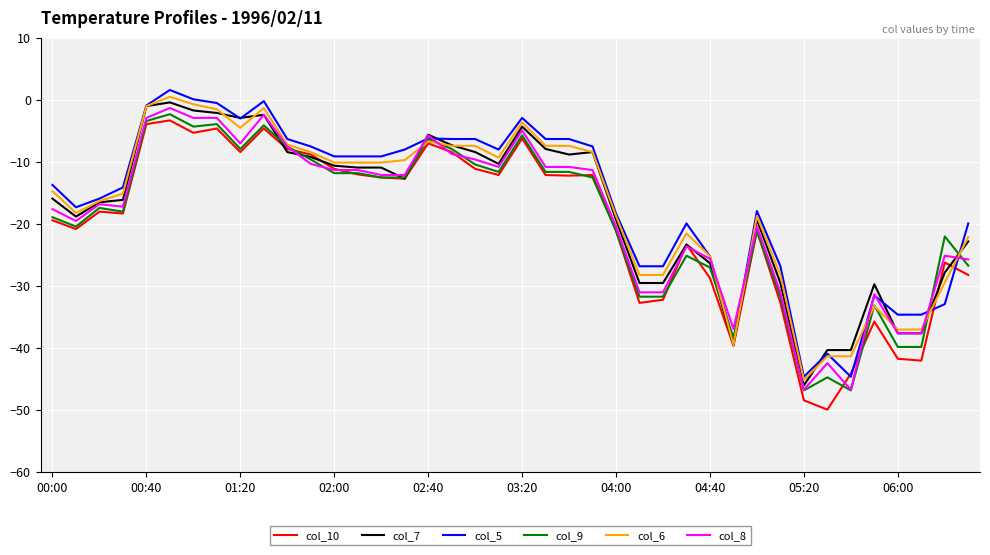

What is the minimum value for col_10?

-49.9